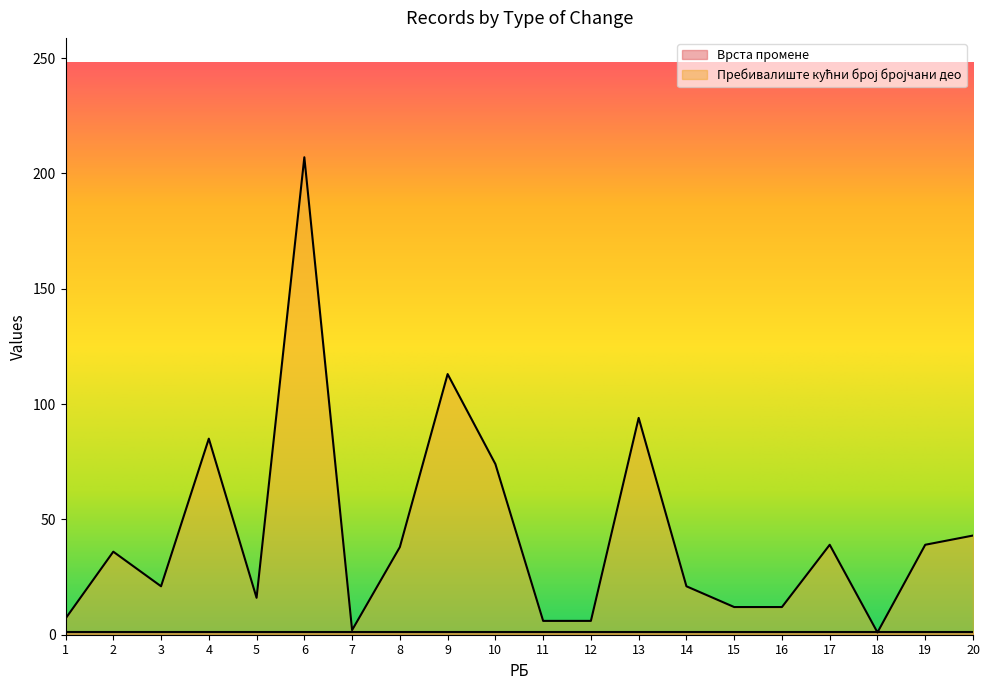

How many lines are shown in the chart?

2